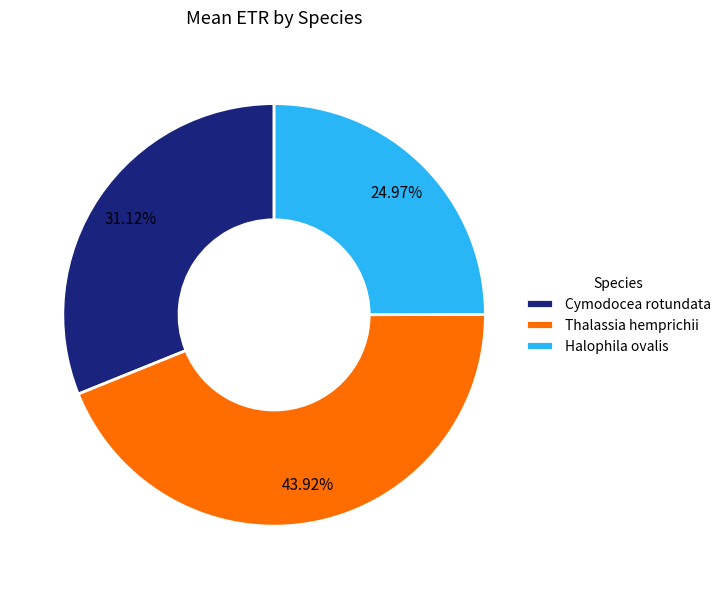

To the nearest percent, what percentage of the pie is Cymodocea rotundata?

31%